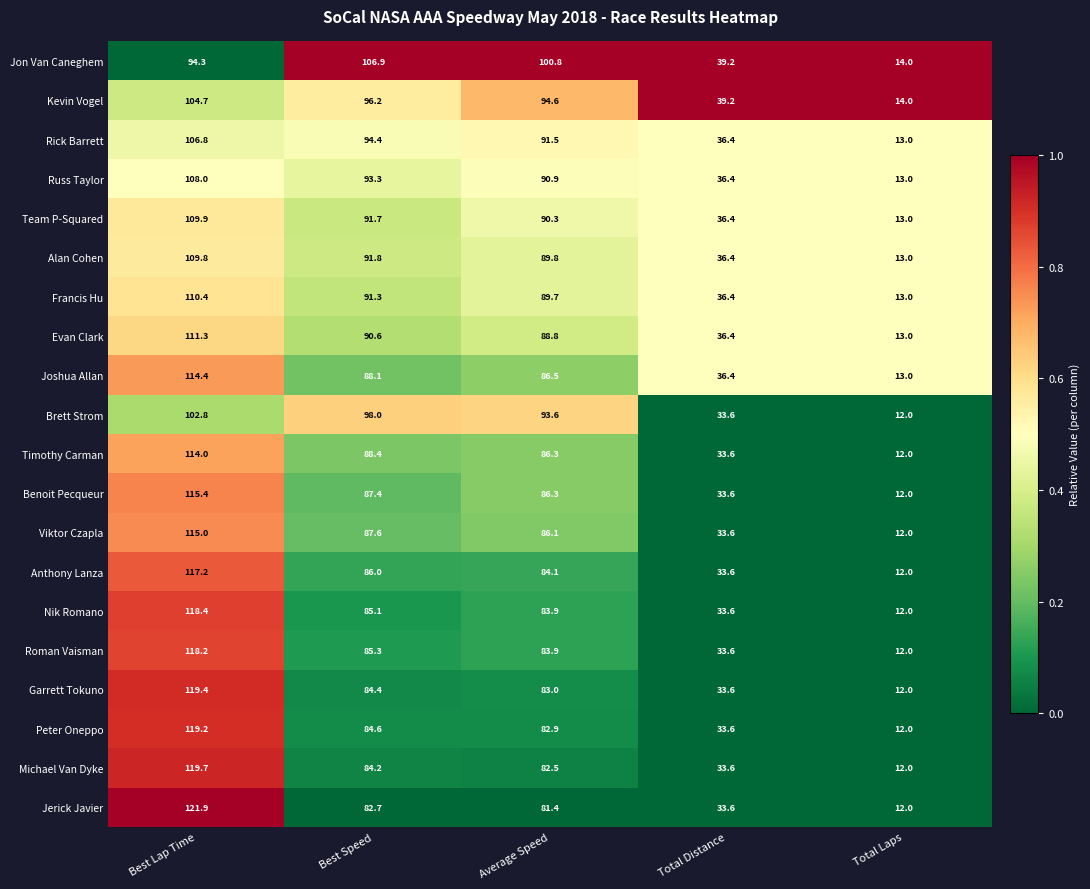

Which label corresponds to the smallest value in the chart?

Total Laps